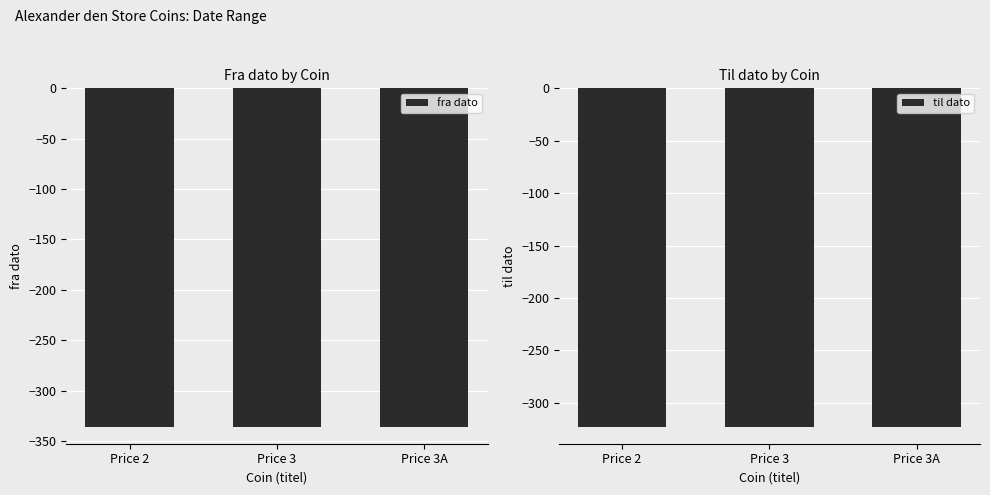

List the series in order of their peak value, highest first.

til dato, fra dato